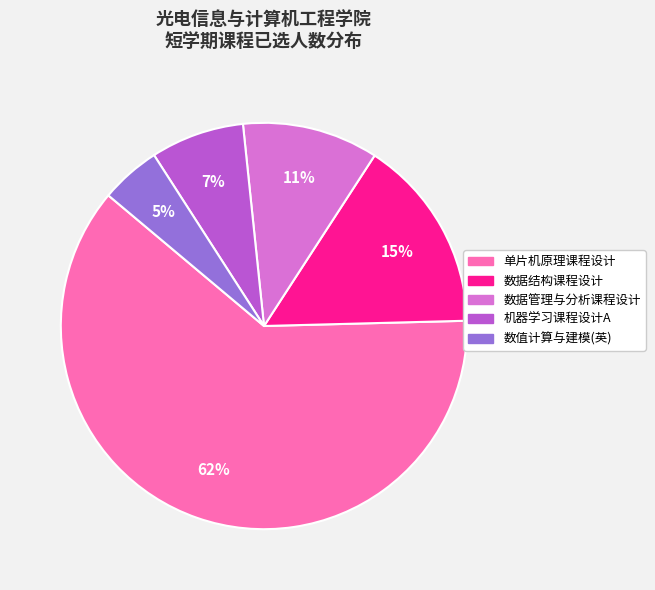

What is the smallest slice in the pie chart?

数值计算与建模(英)